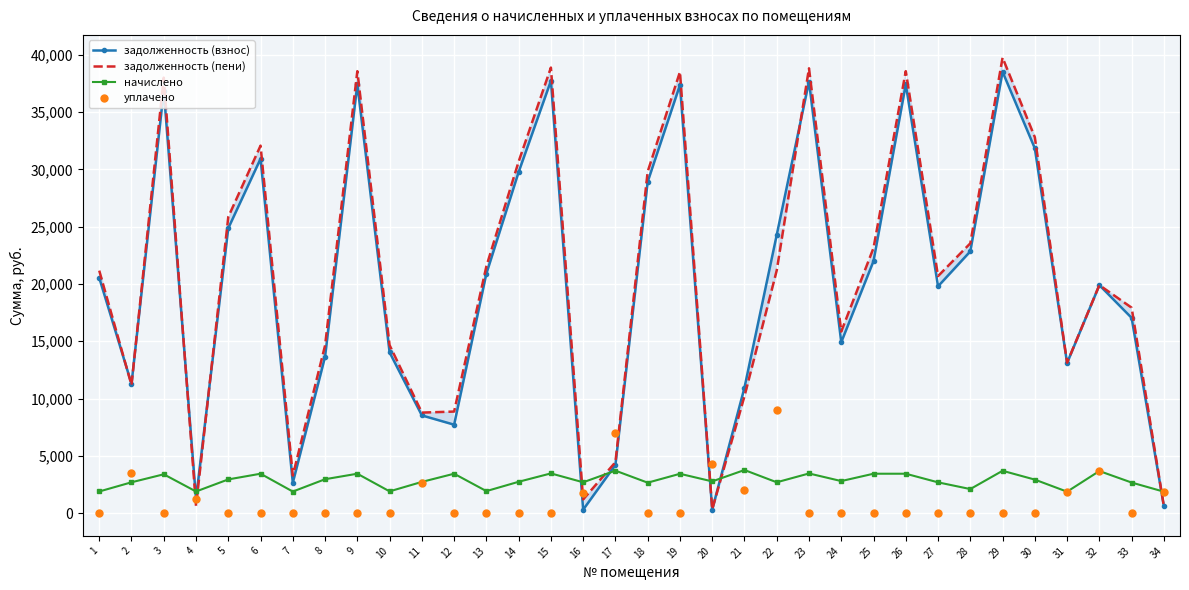

Is the value of задолженность (взнос) at 12 greater than the value of уплачено at 29?

Yes